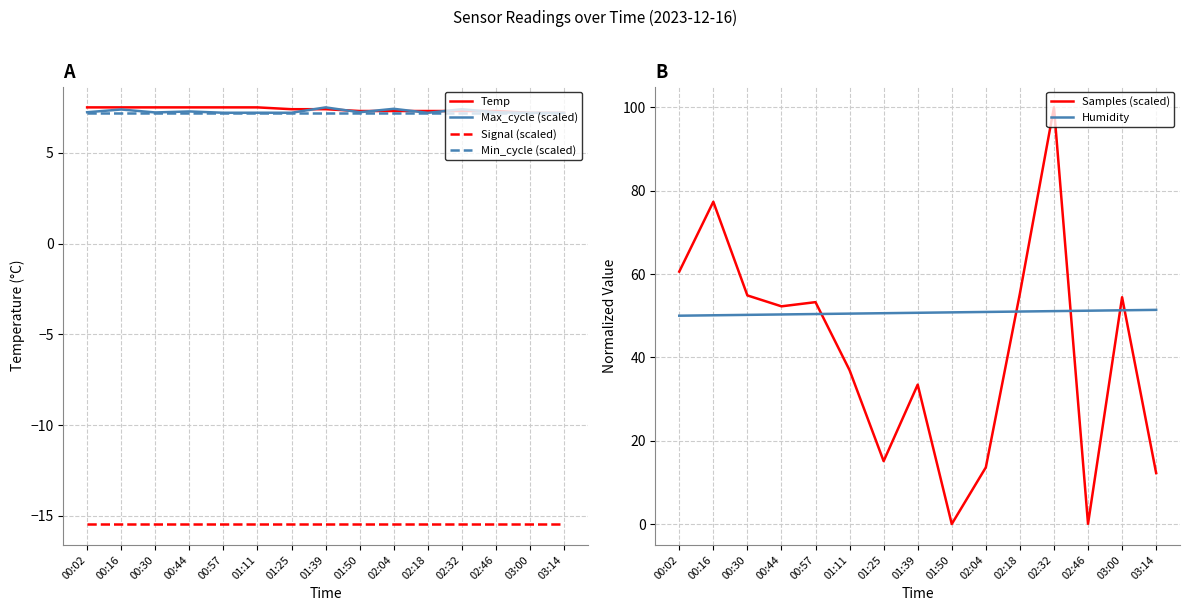

What is the value of the Signal (scaled) point at the 14th from the left?

-15.4